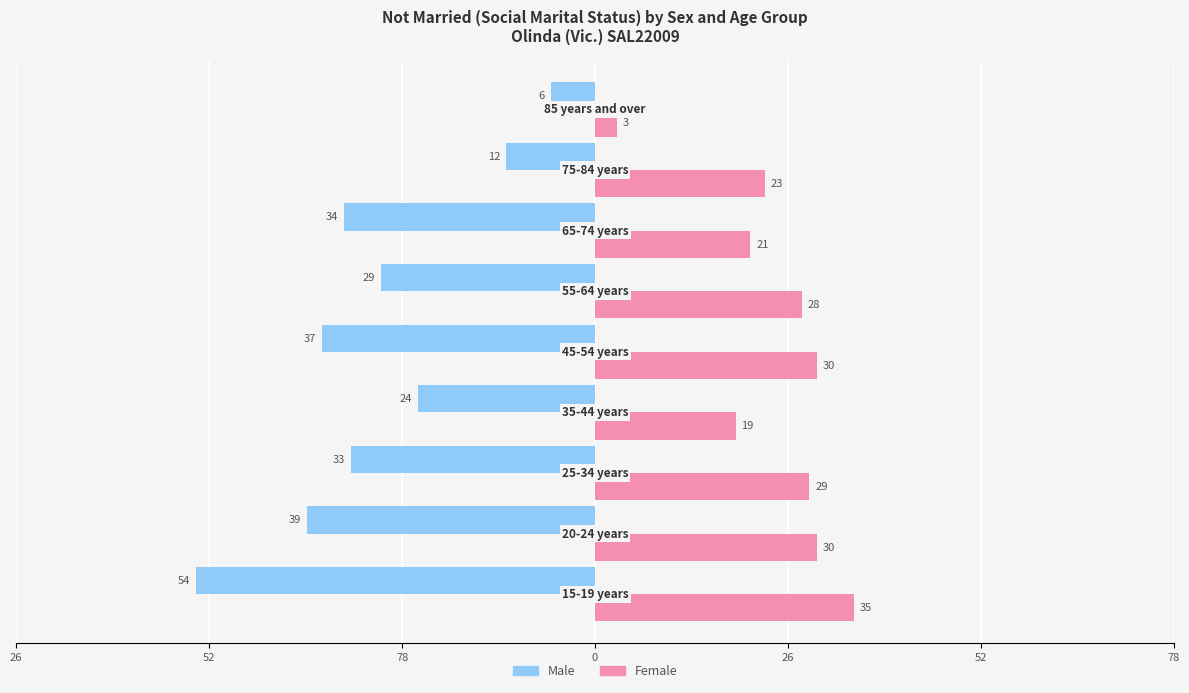

What are all the series names shown in the legend?

Male, Female